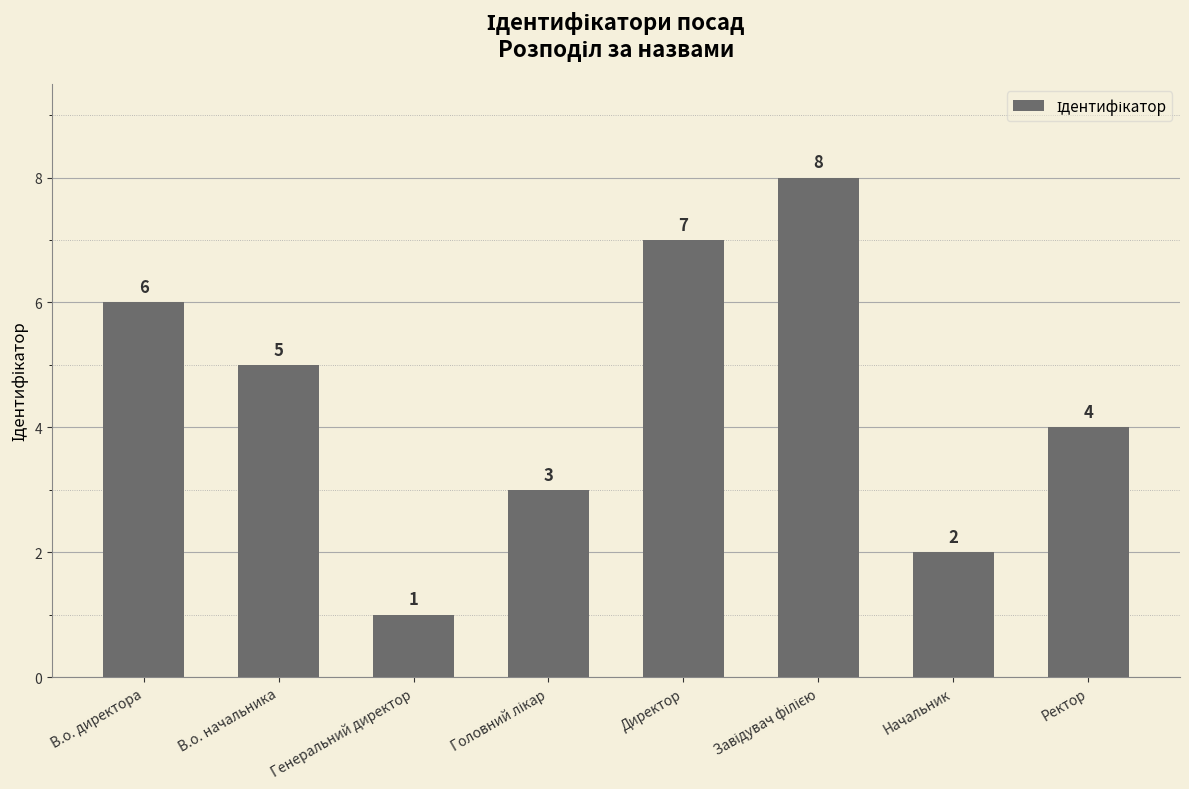

What is the minimum value shown in the chart?

1